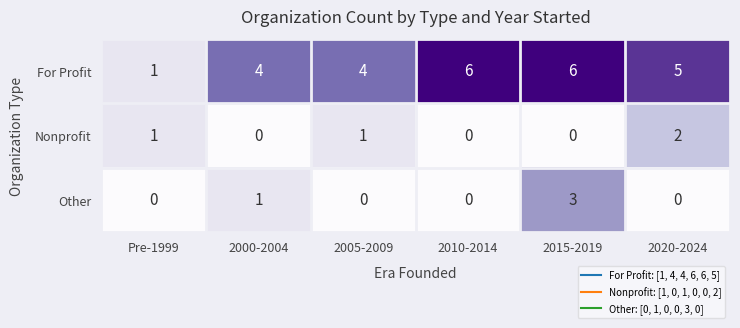

Reading left to right, extract all data points from this chart.

For Profit: Pre-1999=1	2000-2004=4	2005-2009=4	2010-2014=6	2015-2019=6	2020-2024=5
Nonprofit: Pre-1999=1	2000-2004=0	2005-2009=1	2010-2014=0	2015-2019=0	2020-2024=2
Other: Pre-1999=0	2000-2004=1	2005-2009=0	2010-2014=0	2015-2019=3	2020-2024=0